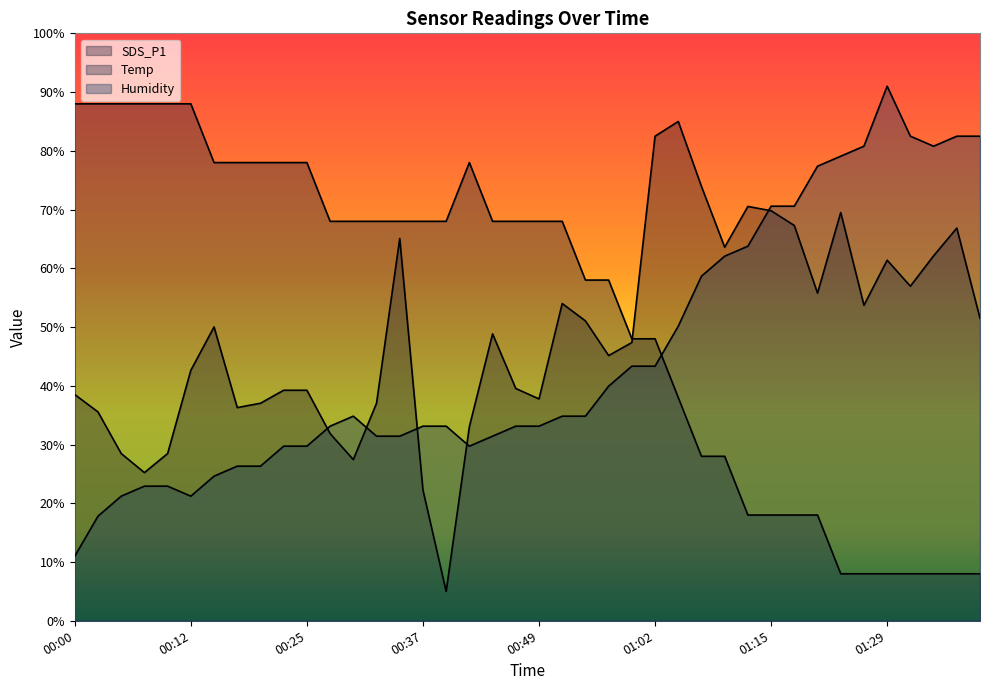

How many interior local peaks does the Humidity series have?

2